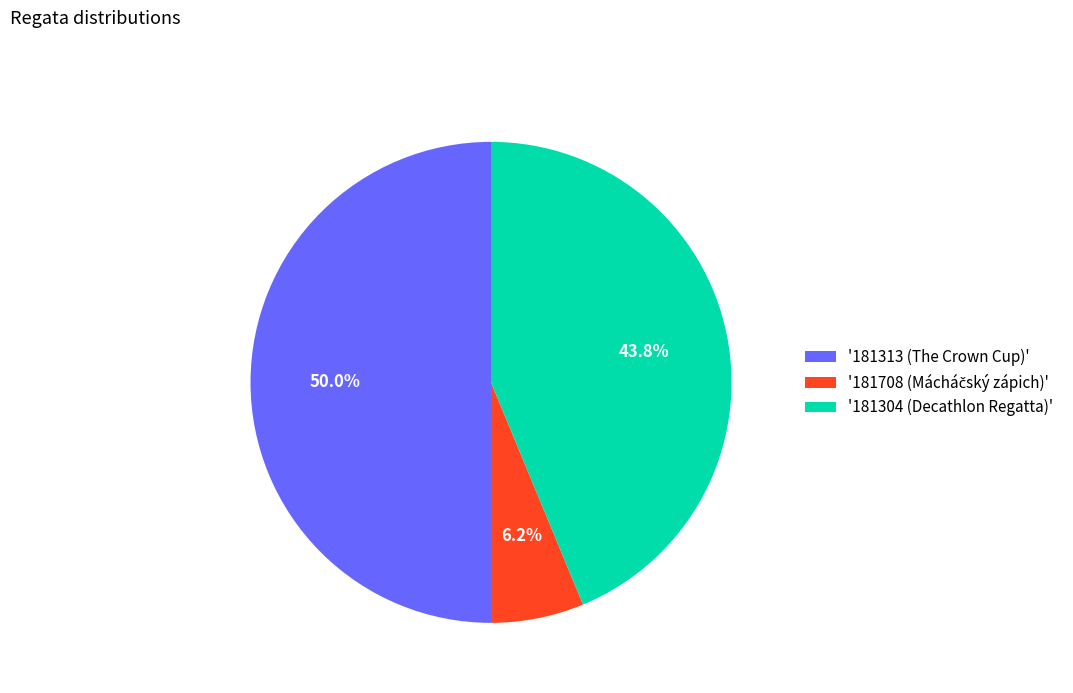

What is the largest slice in the pie chart?

'181313 (The Crown Cup)'